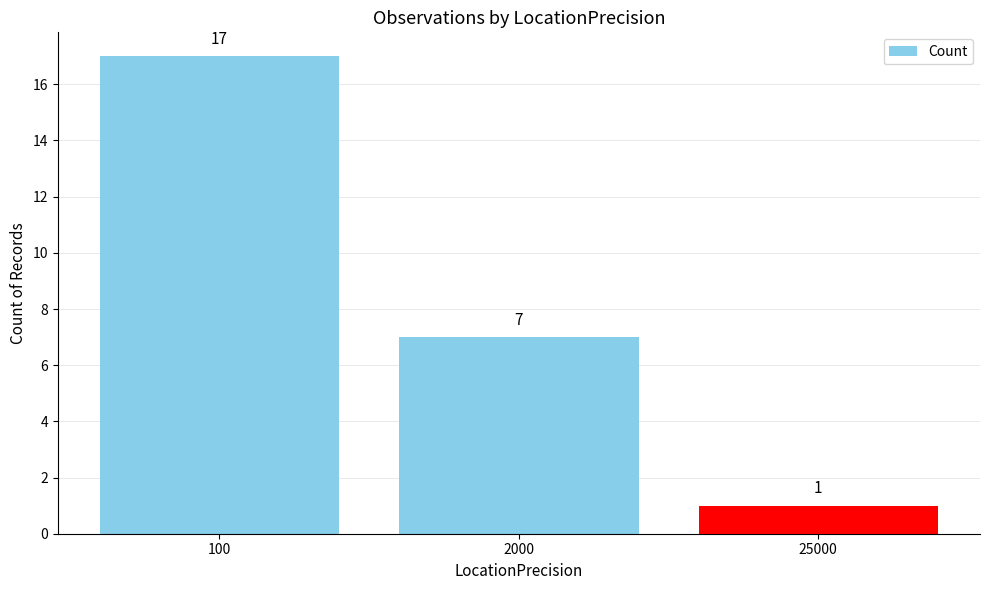

Is it true that the value at 25000 is 1?

True